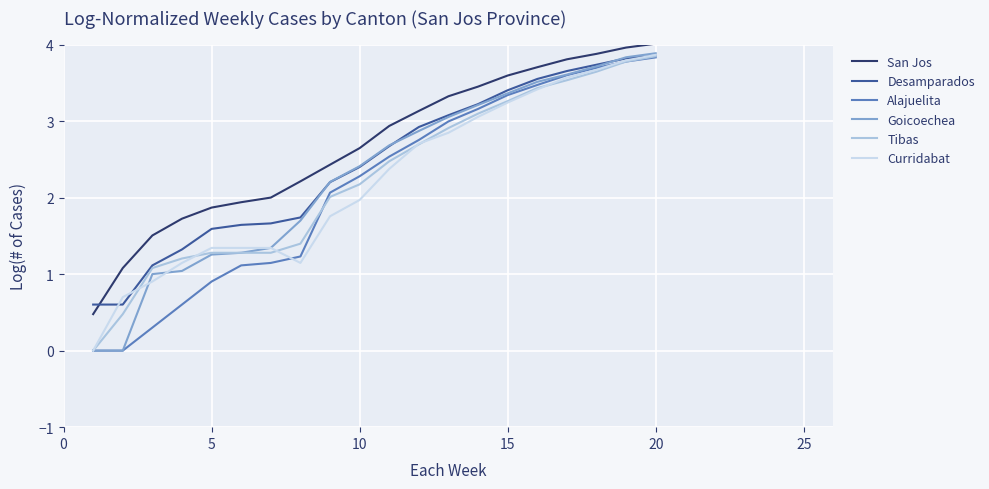

Which series has the widest spread of values?

Goicoechea